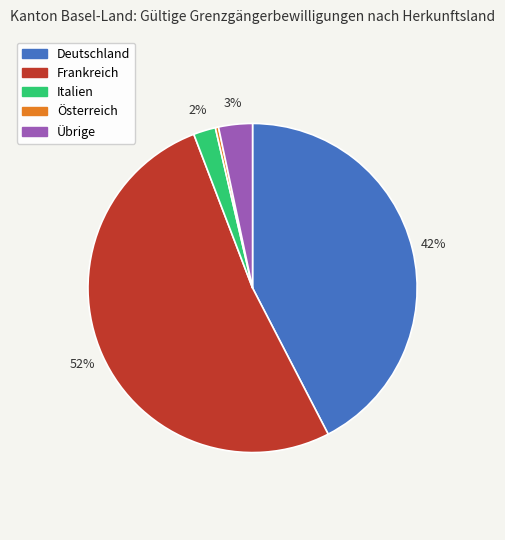

To the nearest percent, what is the average slice percentage?

20%